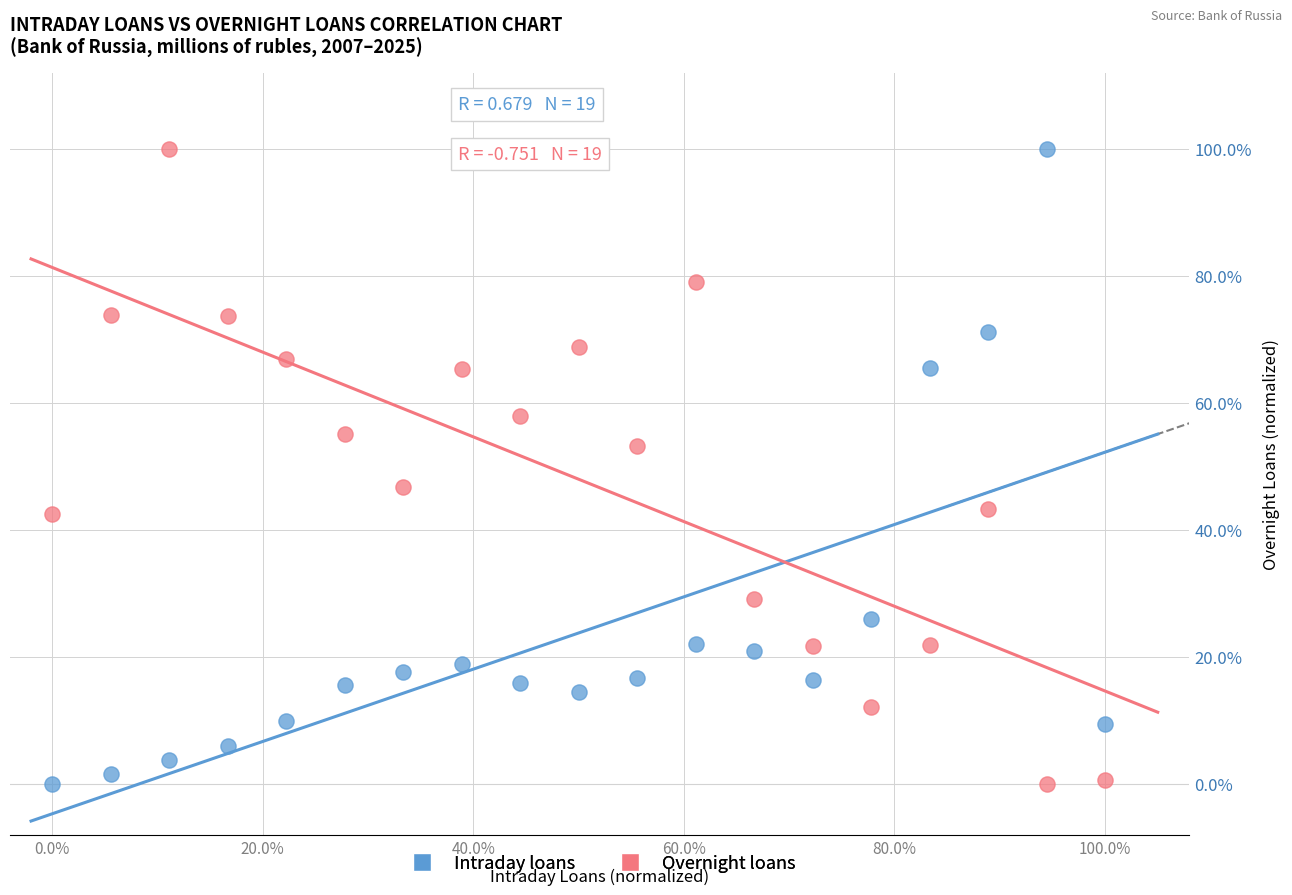

What are all the series names shown in the legend?

Intraday loans, Overnight loans